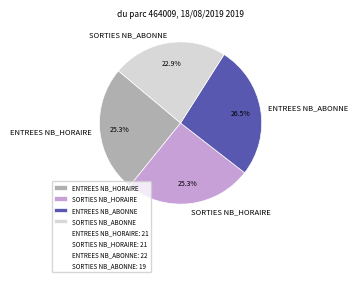

How many slices are in this pie chart?

4